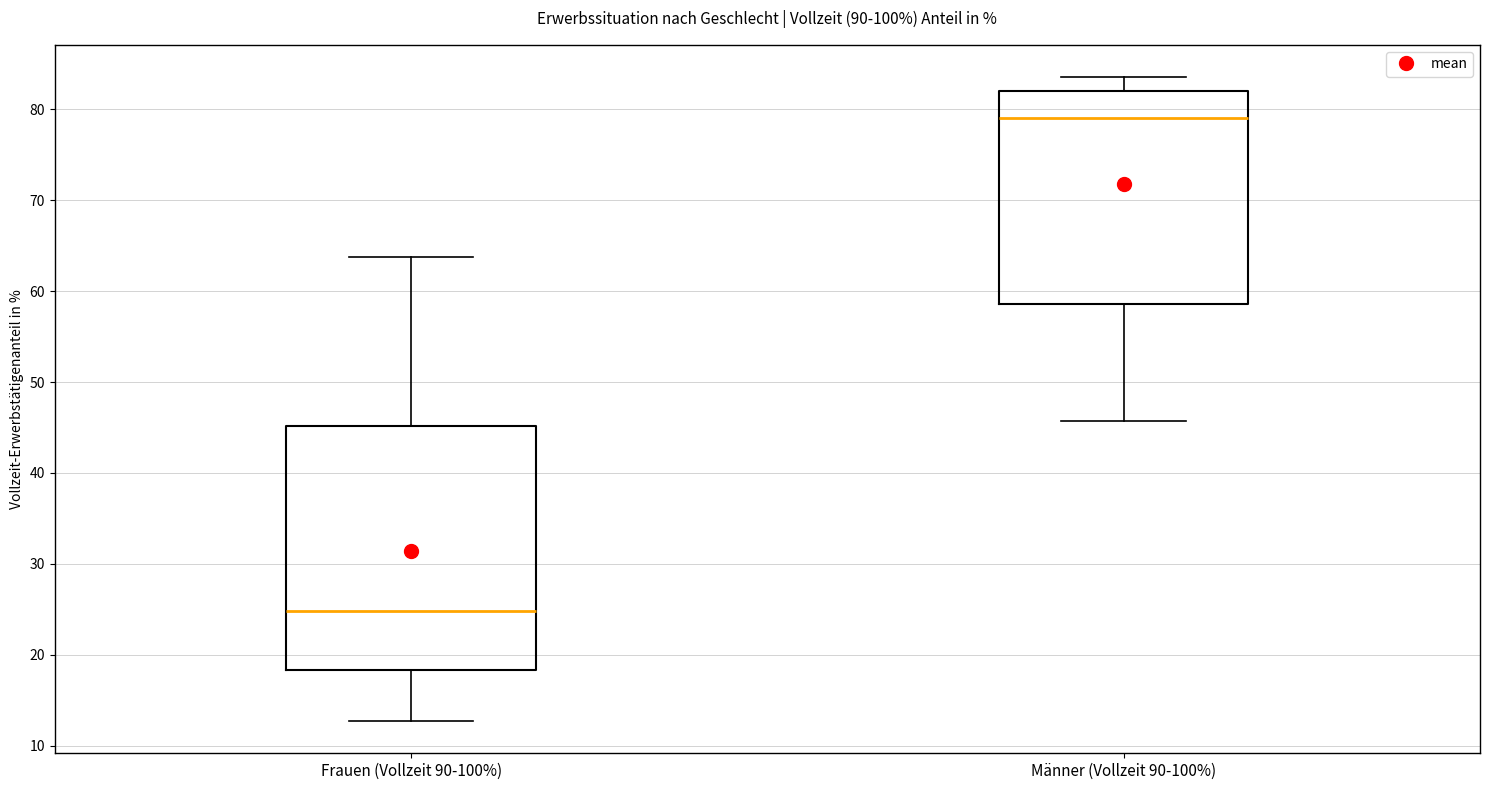

Which box has the highest median line?

Männer (Vollzeit 90-100%)